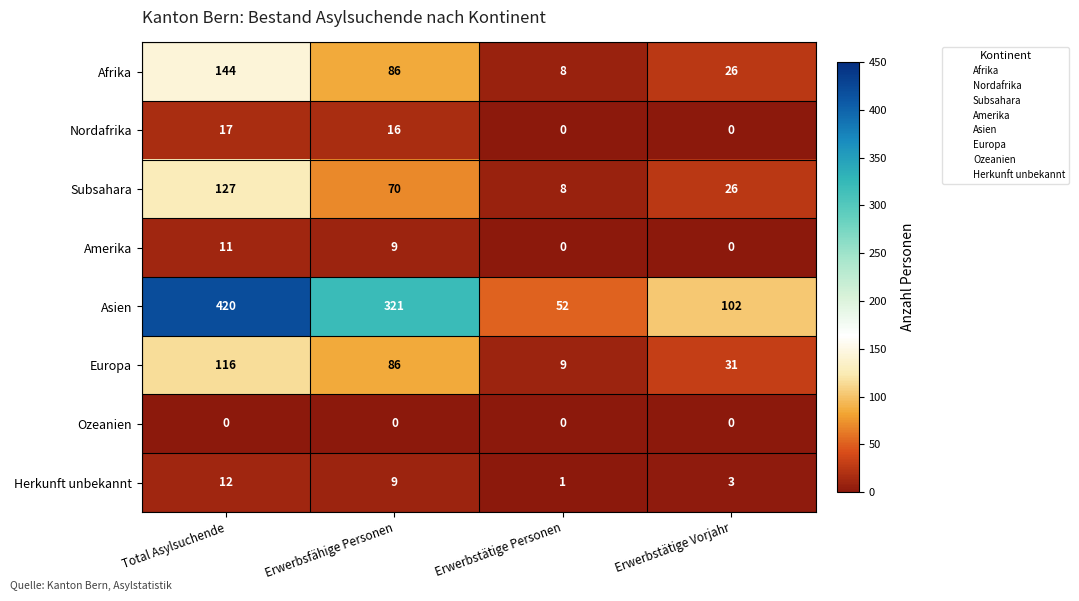

Count the number of data series in this chart.

8